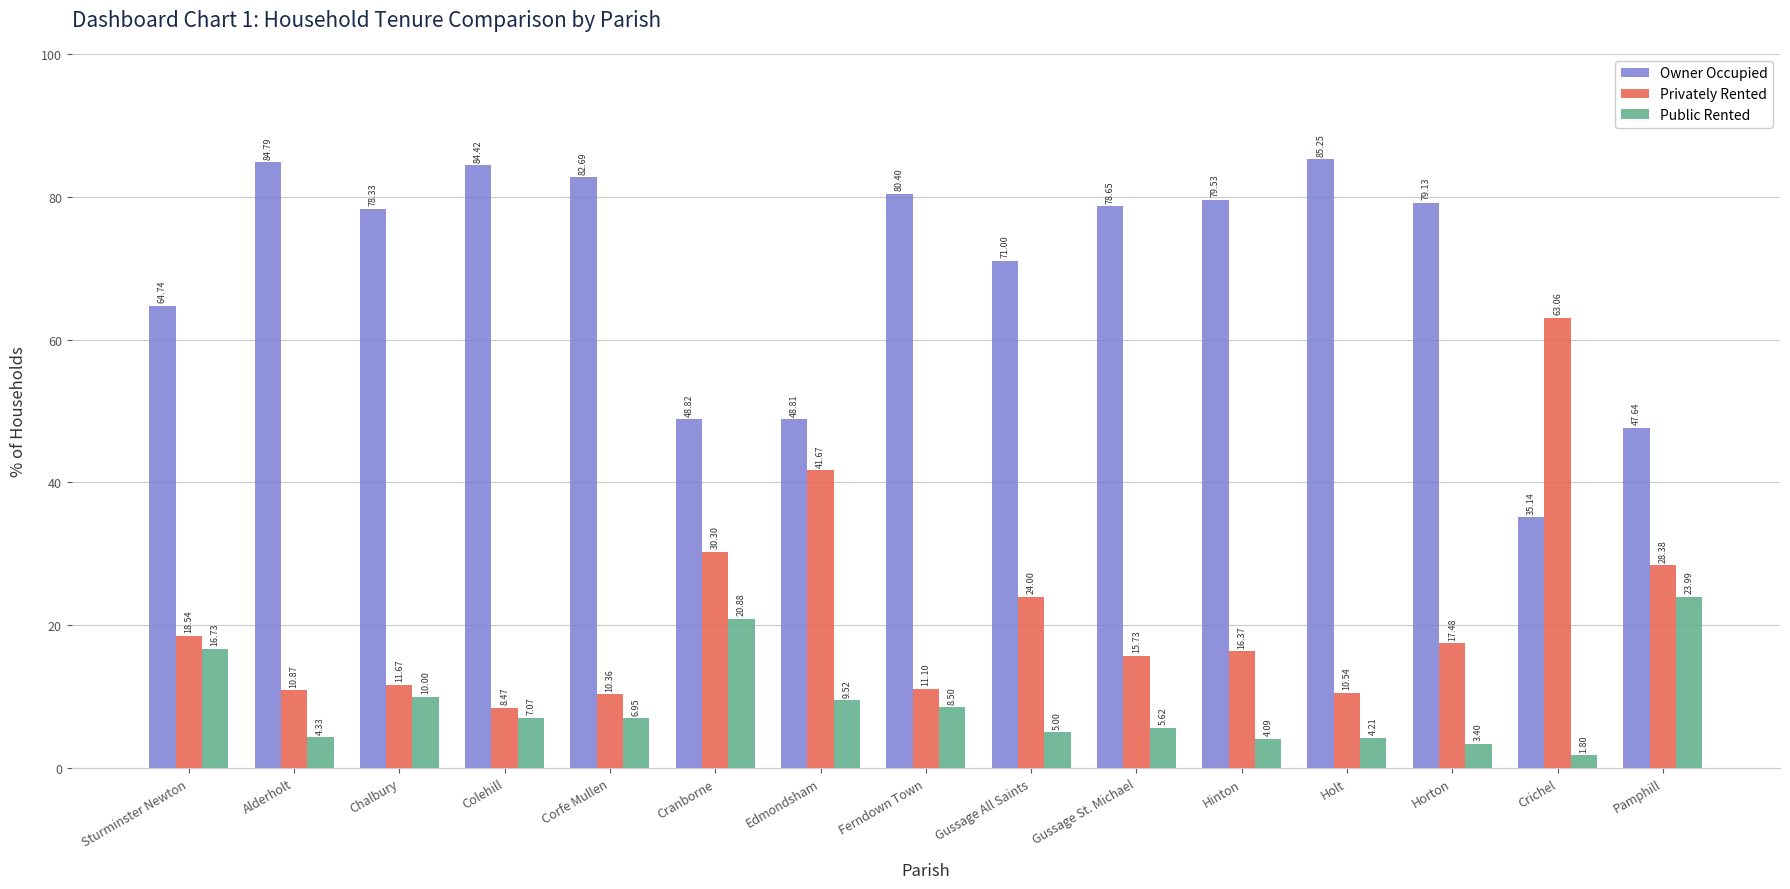

What is the sum of all Owner Occupied values?

1049.3